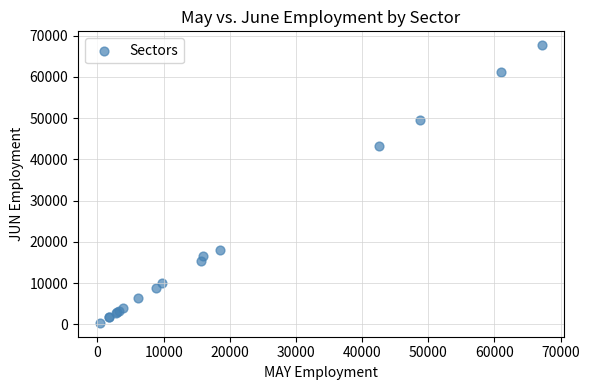

What Y value in the scatter plot is closest to 34050?

43200